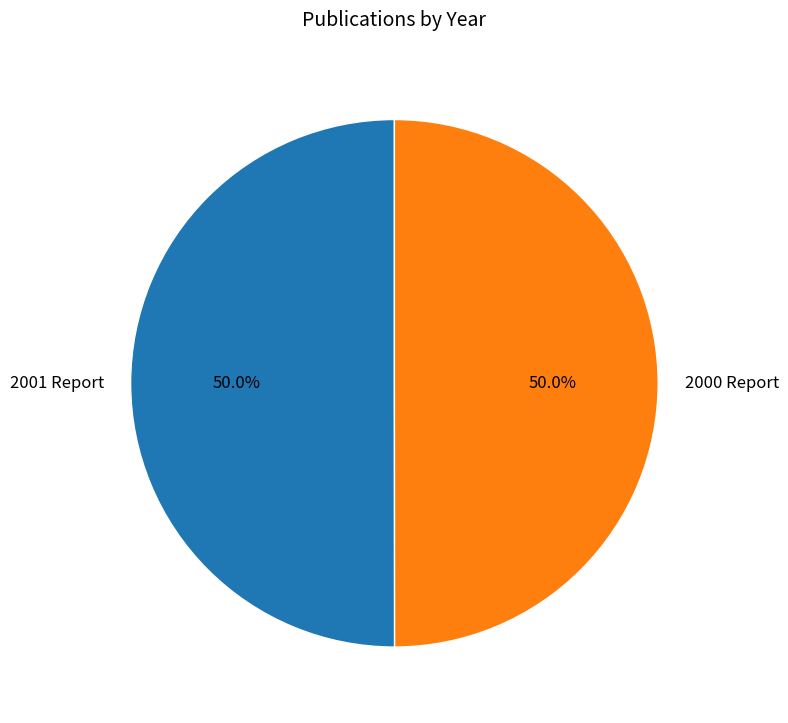

What is the total percentage of 2001 Report and 2000 Report?

100.0%